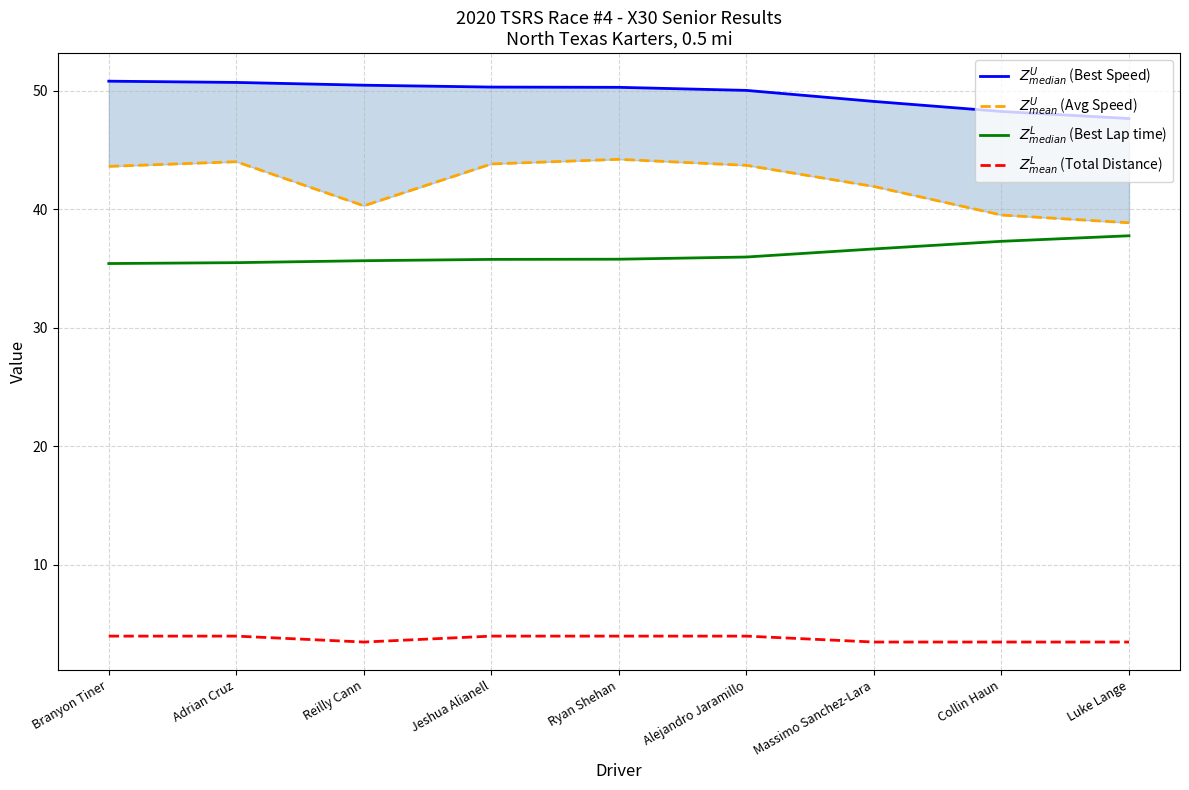

How many lines are shown in the chart?

4